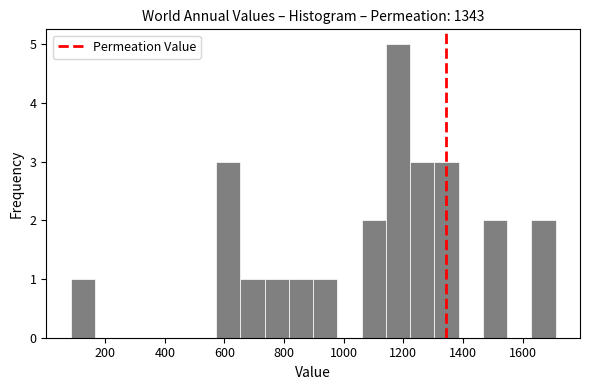

Reading left to right, transcribe this chart: for each bar, give the range it covers on the x-axis and its height. Neither the bar edges nor the heights are printed on the chart, so give them approximately, as read against the axes.

80 to 160: 1
160 to 240: 0
240 to 320: 0
320 to 400: 0
400 to 500: 0
500 to 580: 0
580 to 660: 3
660 to 740: 1
740 to 820: 1
820 to 900: 1
900 to 980: 1
980 to 1060: 0
1060 to 1140: 2
1140 to 1220: 5
1220 to 1300: 3
1300 to 1380: 3
1380 to 1460: 0
1460 to 1540: 2
1540 to 1620: 0
1620 to 1720: 2